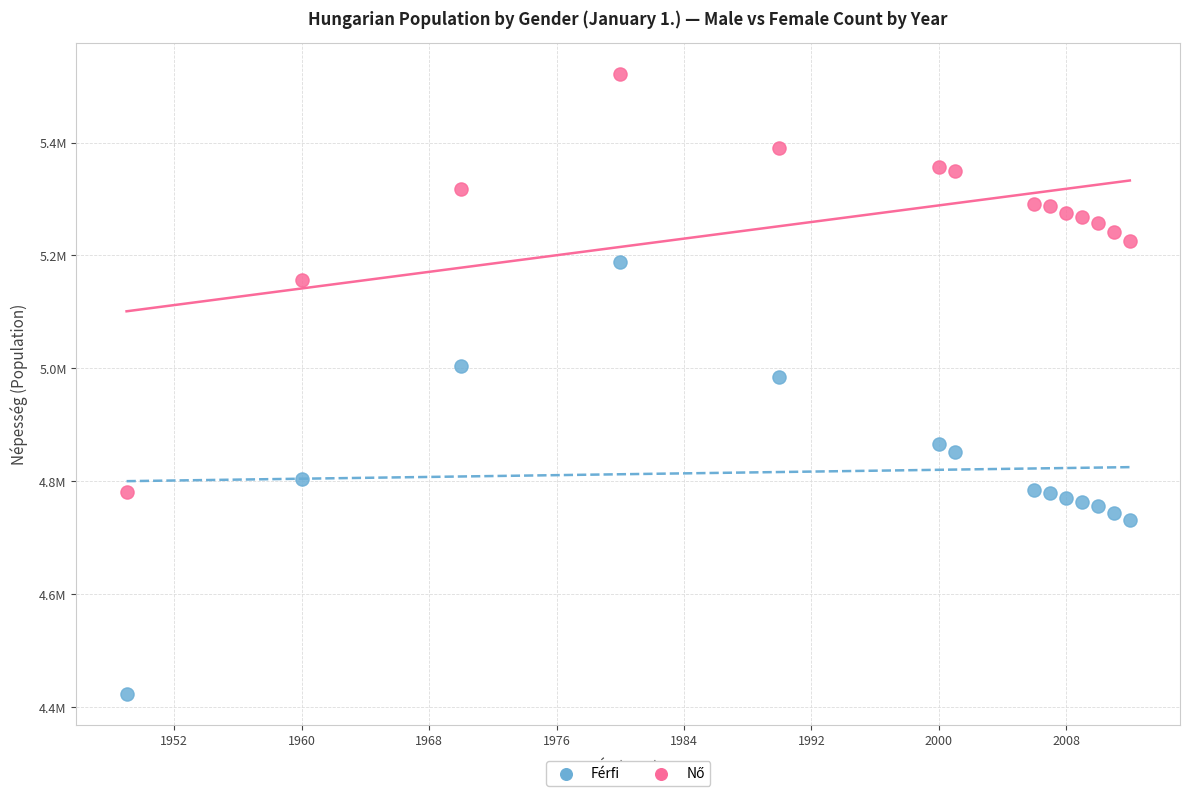

Which series has the largest Y range (max minus min)?

Férfi